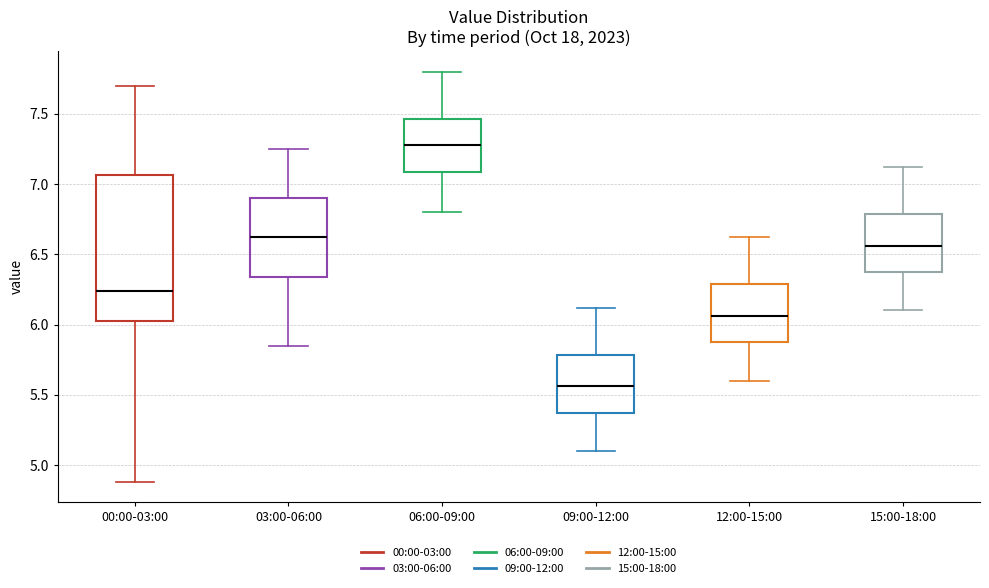

Where does the lower whisker of the box for 09:00-12:00 end on the y-axis? The values are not printed on the chart, so give them approximately, as read against the axis.

5.10